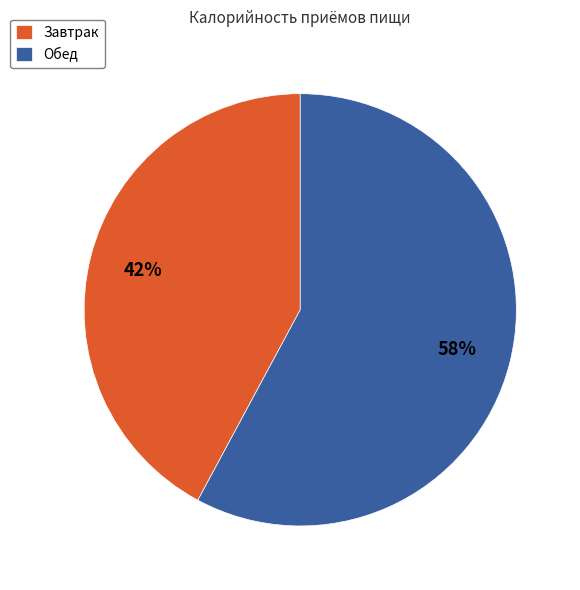

Is it true that Завтрак is 35% of the pie?

False